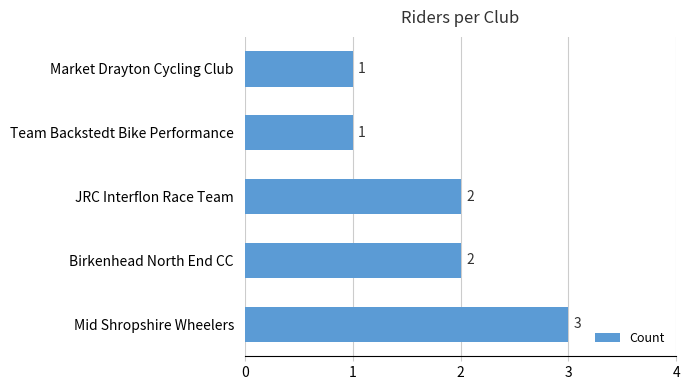

Which label corresponds to the largest value in the chart?

Mid Shropshire Wheelers